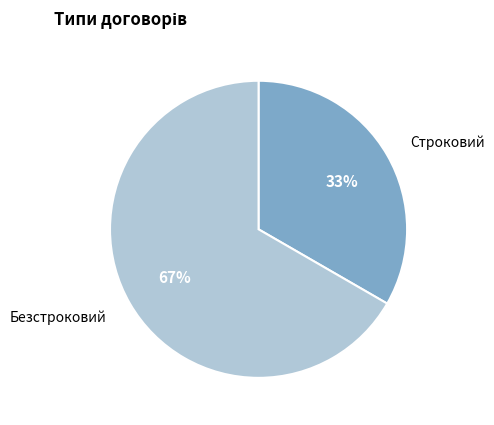

Do Строковий and Безстроковий together represent more than half of the pie?

Yes